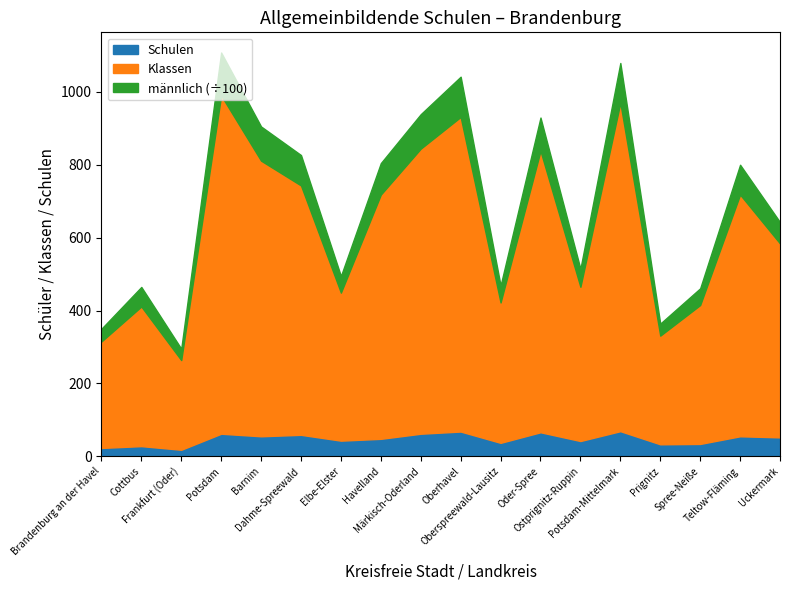

What is the average value of the Klassen series?

576